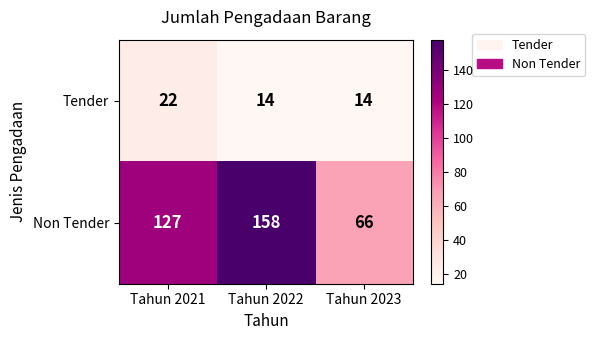

What is the spread (max minus min) of values at Tahun 2021?

105